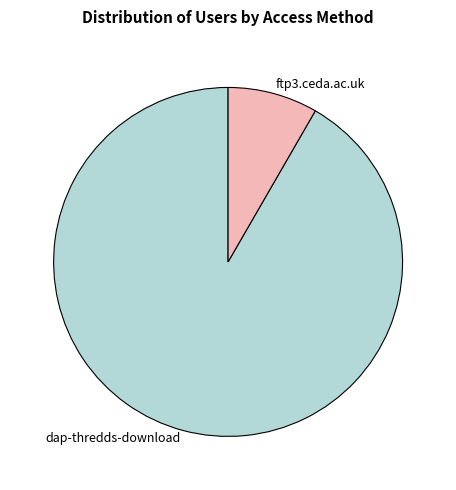

What is the largest slice in the pie chart?

dap-thredds-download